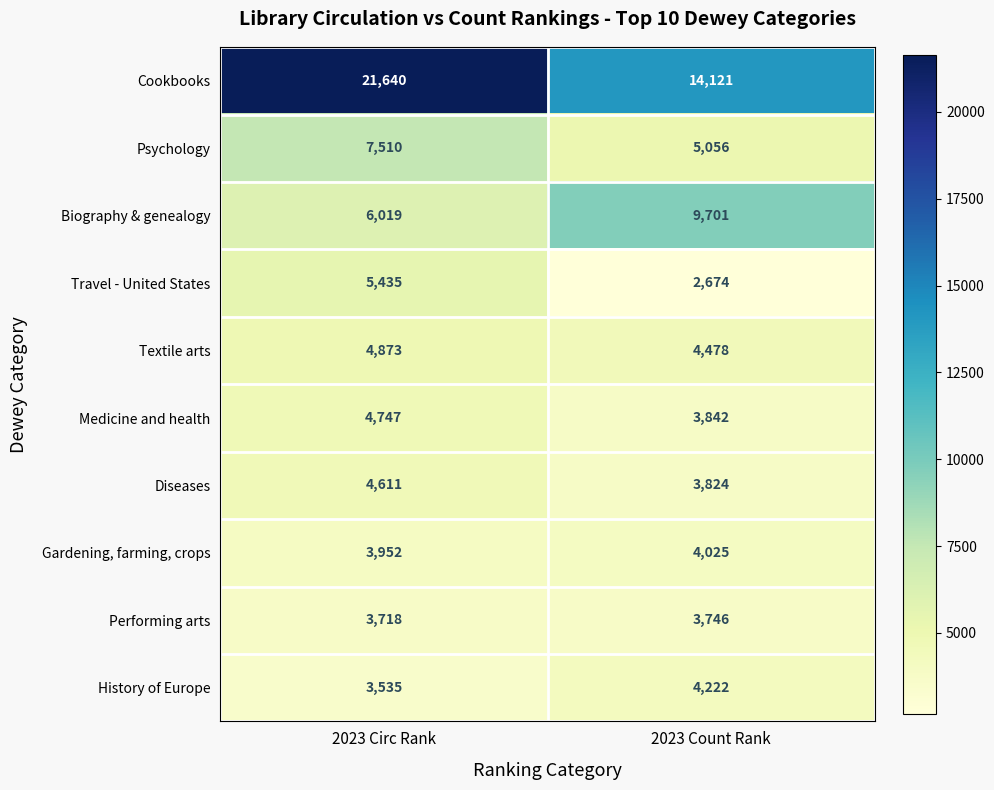

Rank the series at 2023 Count Rank from lowest to highest value.

Travel - United States, Performing arts, Diseases, Medicine and health, Gardening, farming, crops, History of Europe, Textile arts, Psychology, Biography & genealogy, Cookbooks